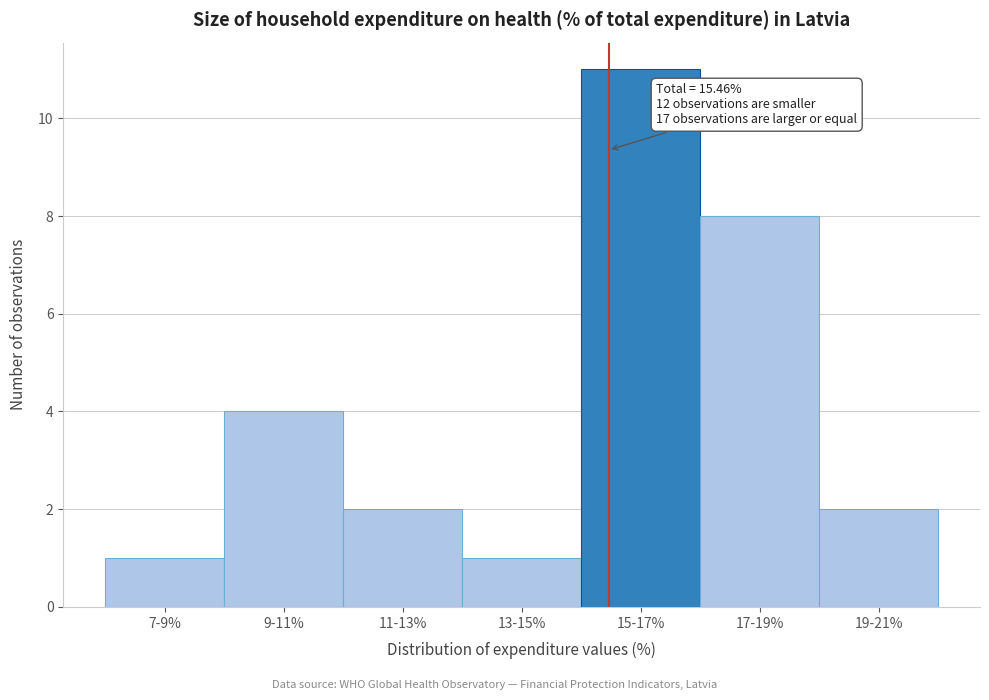

Reading left to right, extract all data points from this chart.

1	4	2	1	11	8	2